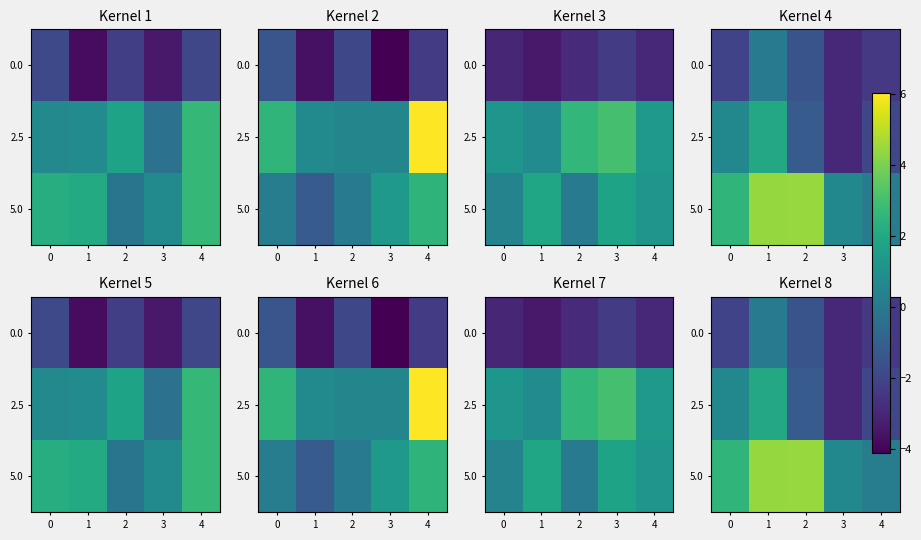

Rank the series at 3 from highest to lowest value.

5.0, 0.0, 2.5